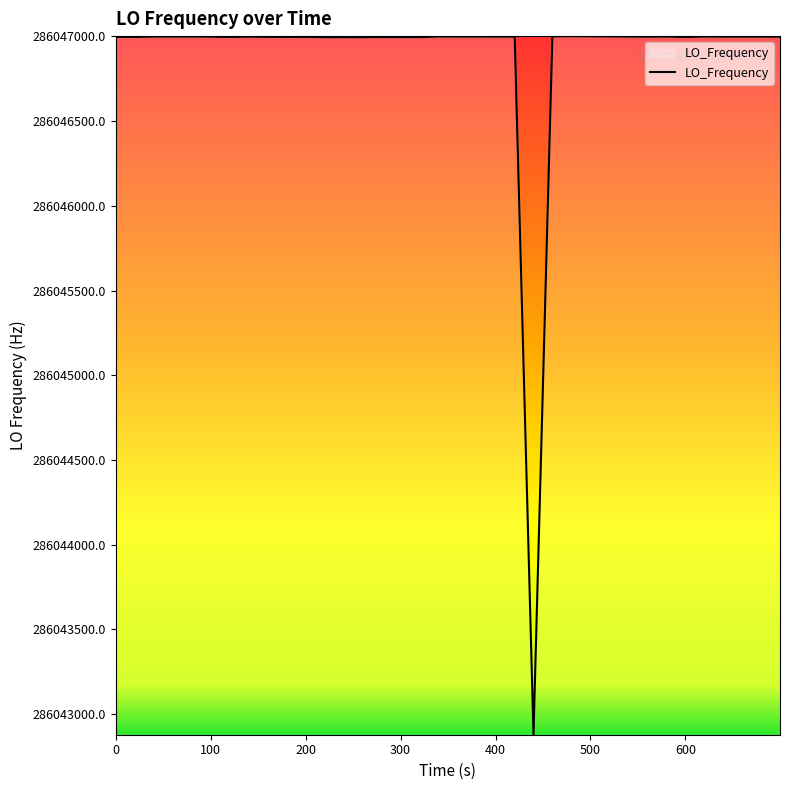

What is the difference between the maximum and minimum values?

4121.8